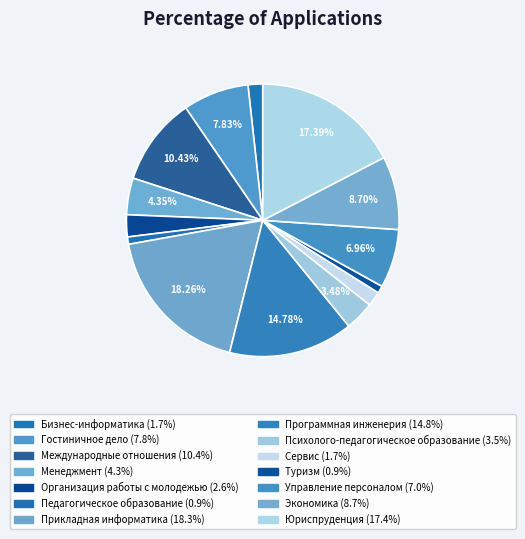

How many segments does this pie chart have?

14